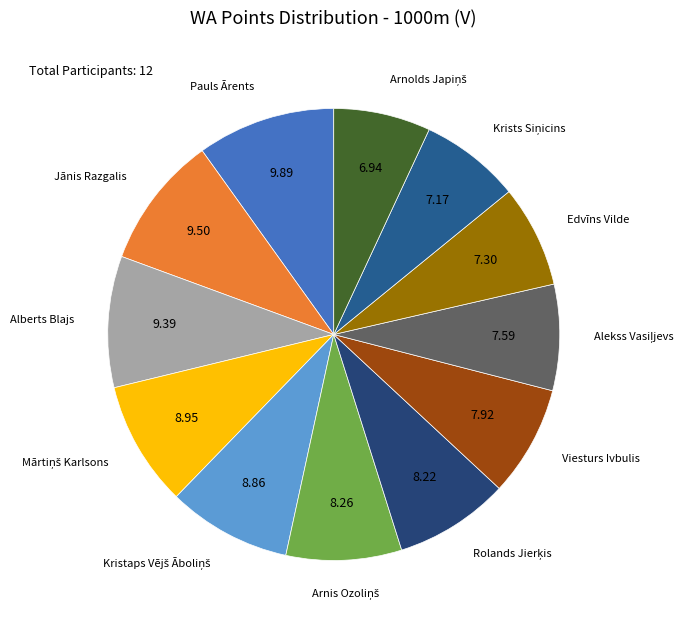

Does any single category account for the majority?

No